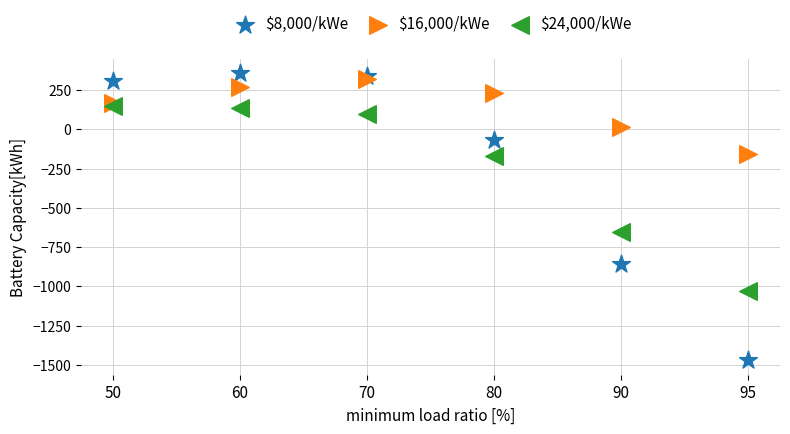

Across all series, what Y value is closest to -556?

-652